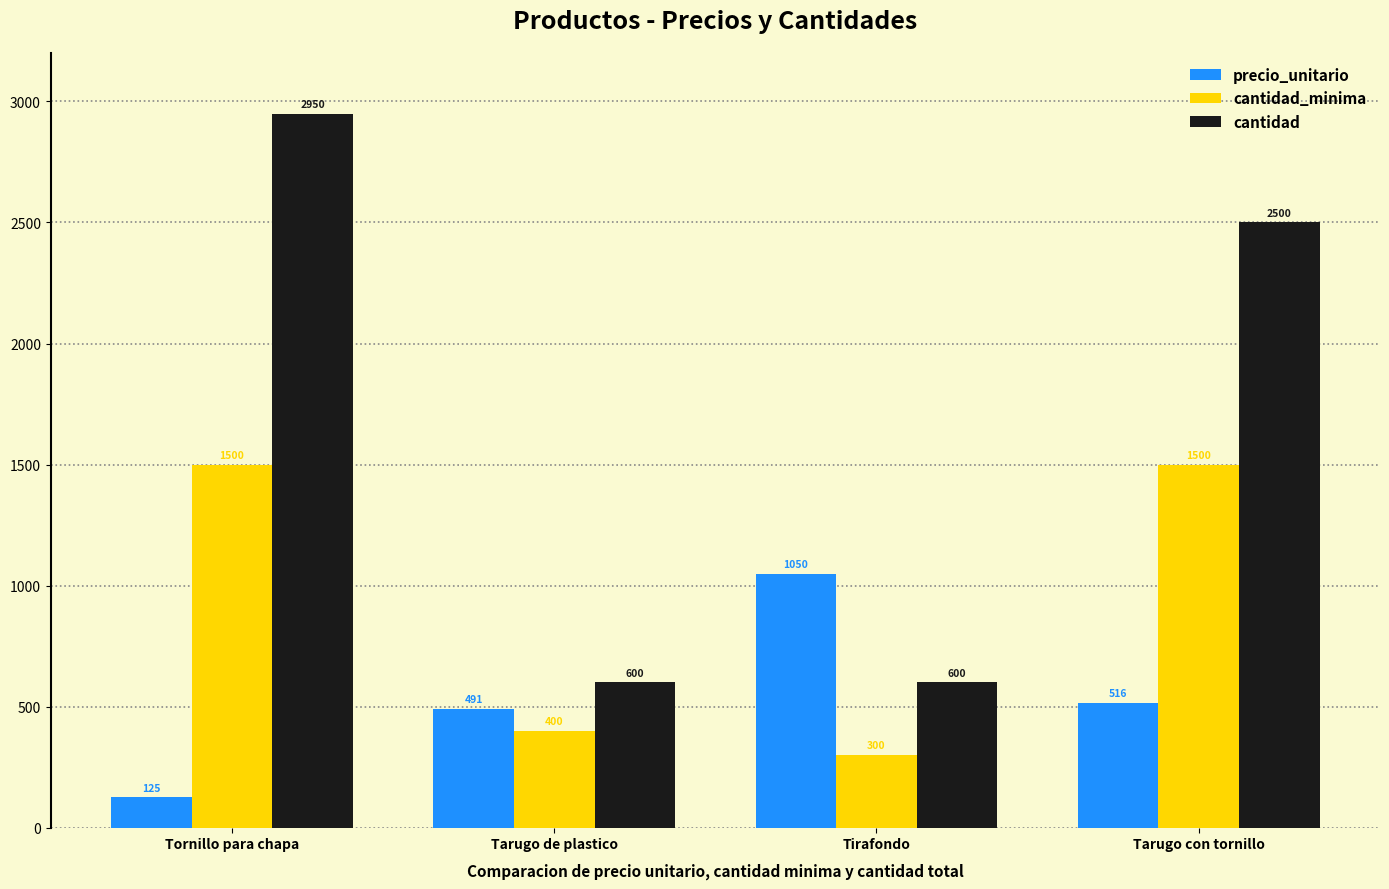

Is it true that cantidad equals 600 at Tarugo de plastico?

True